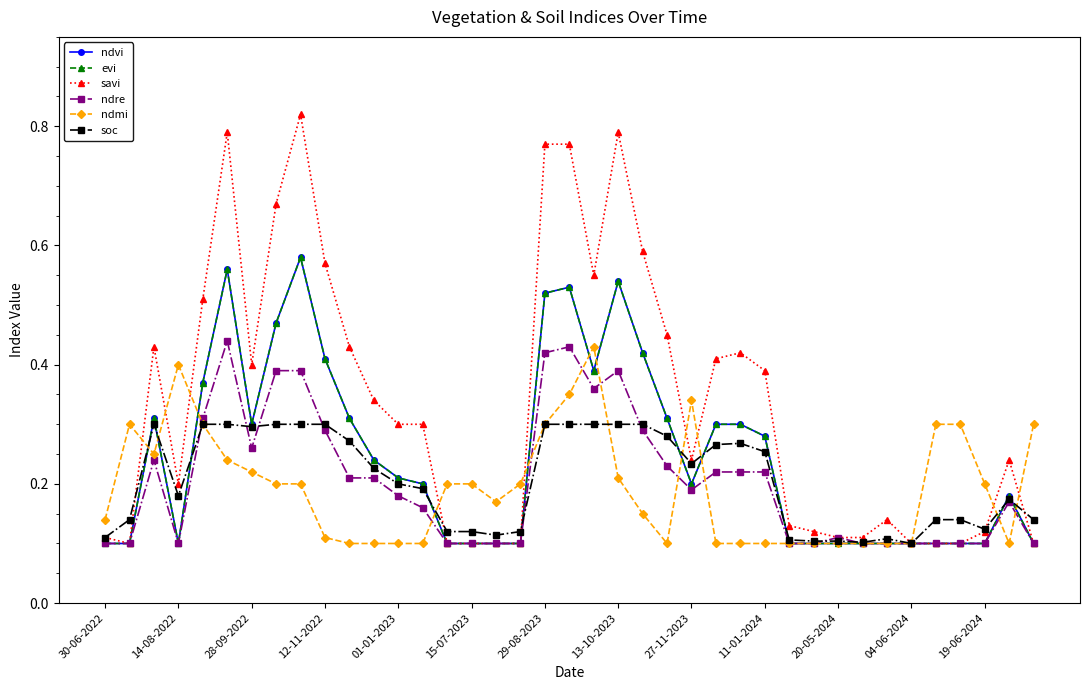

Where is ndre nearest to the value 0?

30-06-2022